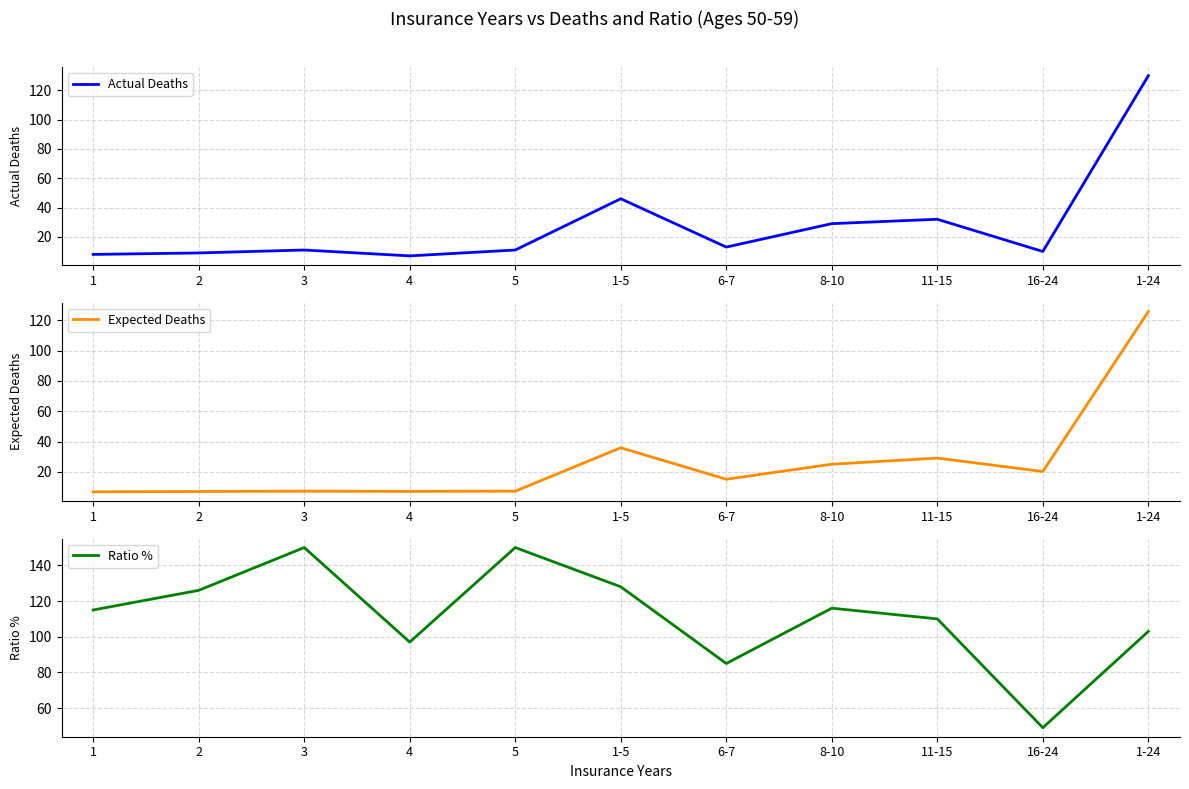

Where do Expected Deaths and Ratio % first cross each other?

16-24 and 1-24